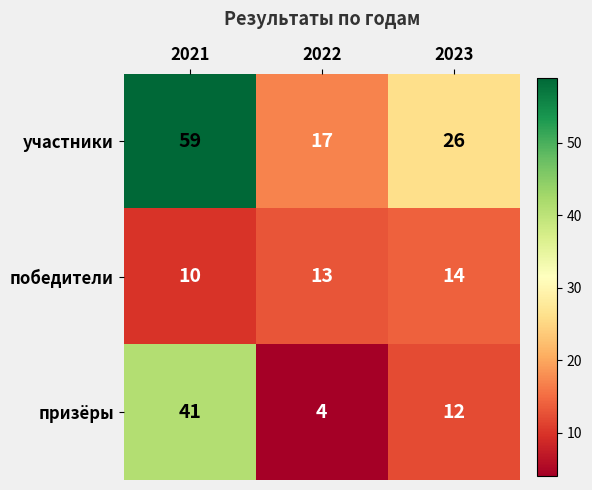

Reading left to right, transcribe all the data shown in this chart.

участники: 2021=59	2022=17	2023=26
победители: 2021=10	2022=13	2023=14
призёры: 2021=41	2022=4	2023=12